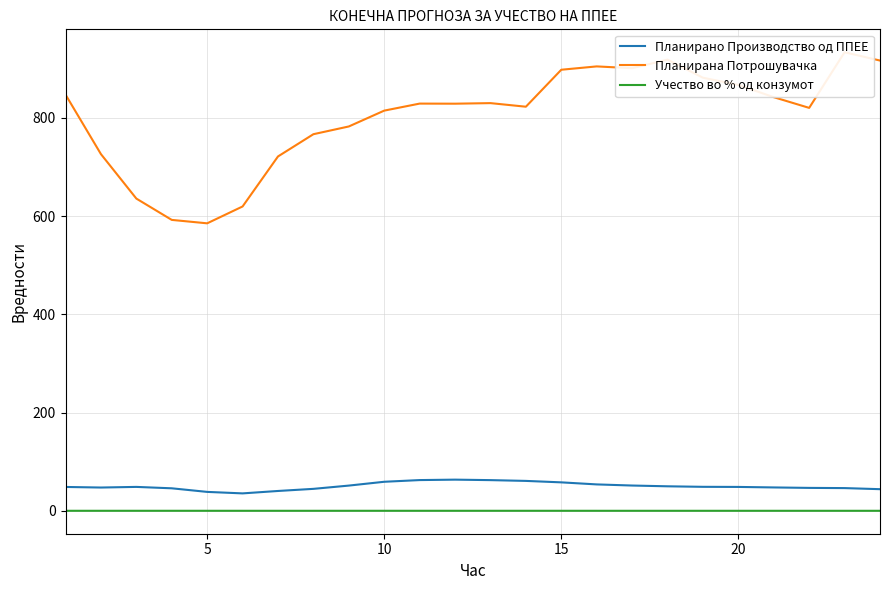

True or false: Планирано Производство од ППЕЕ and Учество во % од конзумот cross at least once.

False